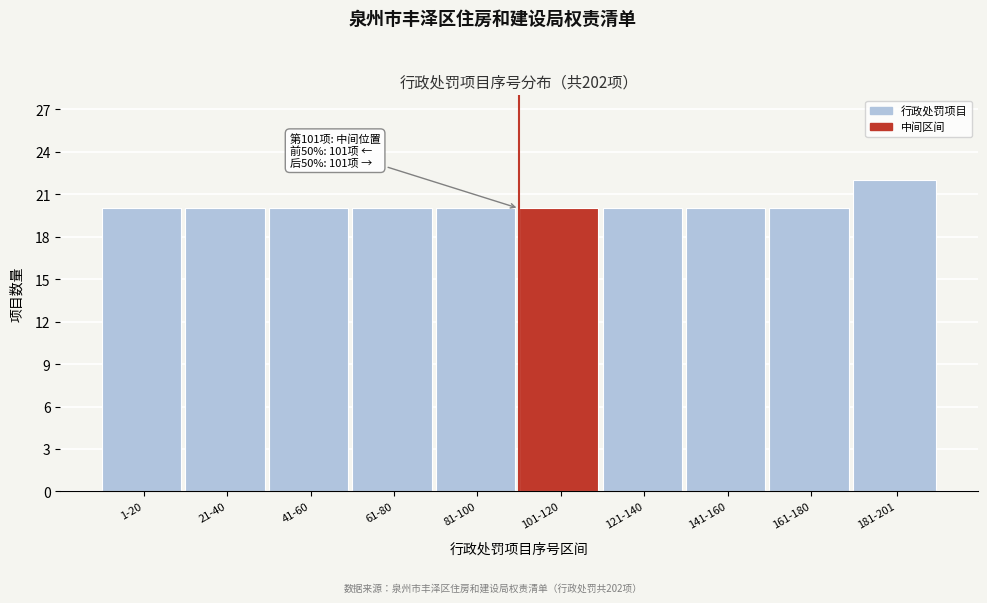

Reading left to right, extract all data points from this chart.

20	20	20	20	20	20	20	20	20	22